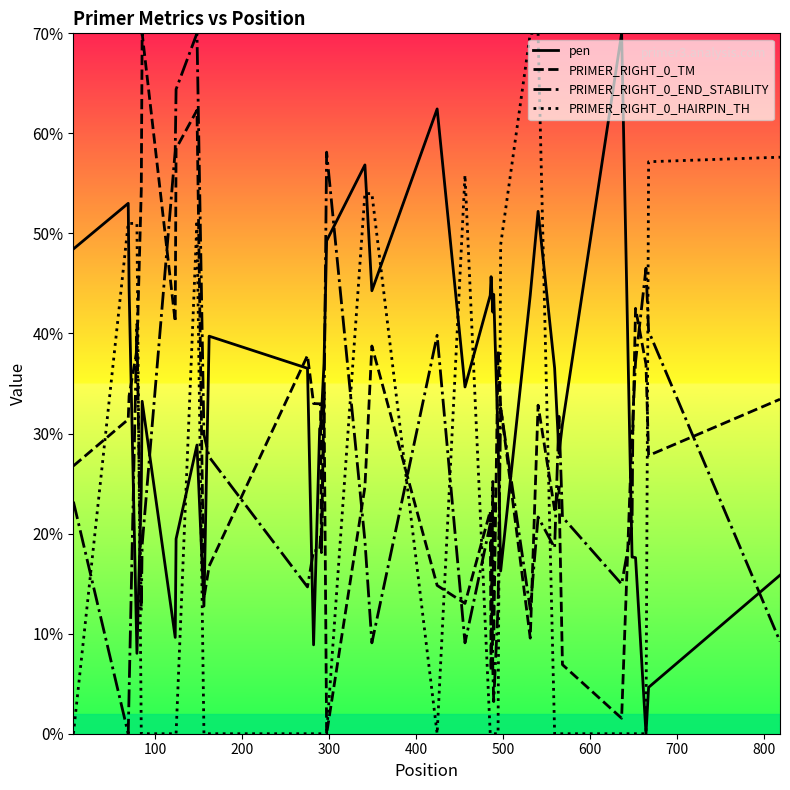

How many distinct data groups are displayed?

4